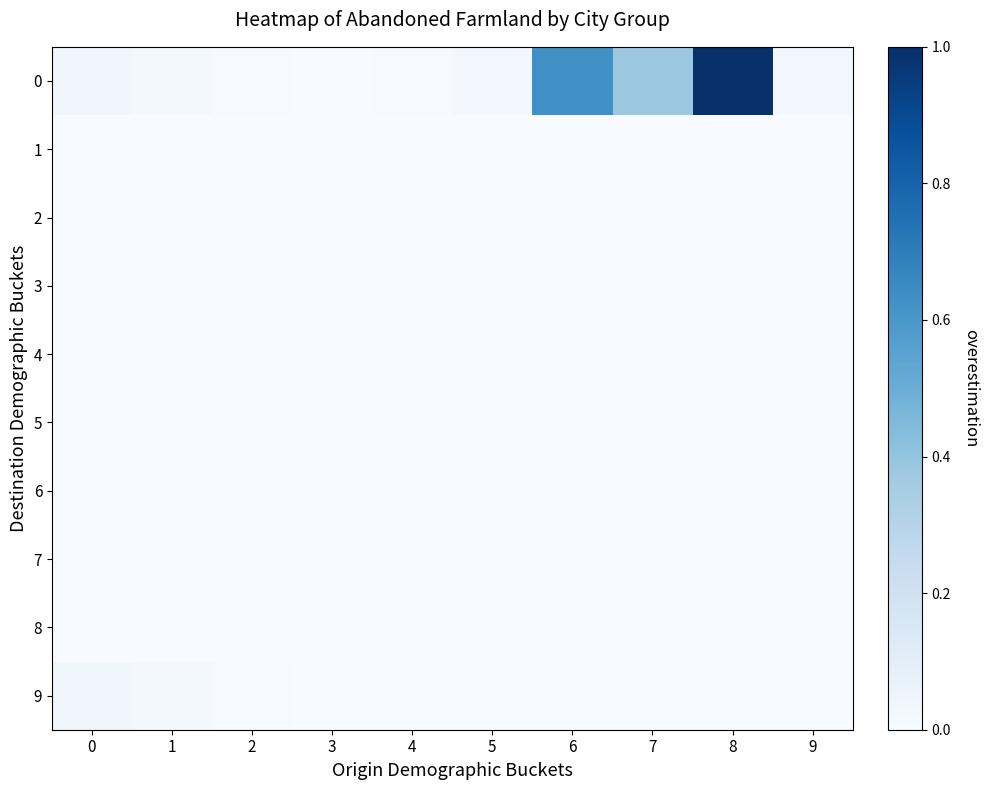

Reading left to right, list all the values displayed in this chart.

0: 0=0.0	1=0.0	2=0.0	3=0.0	4=0.0	5=0.0	6=0.6	7=0.4	8=1.0	9=0.0
1: 0=0.0	1=0.0	2=0.0	3=0.0	4=0.0	5=0.0	6=0.0	7=0.0	8=0.0	9=0.0
2: 0=0.0	1=0.0	2=0.0	3=0.0	4=0.0	5=0.0	6=0.0	7=0.0	8=0.0	9=0.0
3: 0=0.0	1=0.0	2=0.0	3=0.0	4=0.0	5=0.0	6=0.0	7=0.0	8=0.0	9=0.0
4: 0=0.0	1=0.0	2=0.0	3=0.0	4=0.0	5=0.0	6=0.0	7=0.0	8=0.0	9=0.0
5: 0=0.0	1=0.0	2=0.0	3=0.0	4=0.0	5=0.0	6=0.0	7=0.0	8=0.0	9=0.0
6: 0=0.0	1=0.0	2=0.0	3=0.0	4=0.0	5=0.0	6=0.0	7=0.0	8=0.0	9=0.0
7: 0=0.0	1=0.0	2=0.0	3=0.0	4=0.0	5=0.0	6=0.0	7=0.0	8=0.0	9=0.0
8: 0=0.0	1=0.0	2=0.0	3=0.0	4=0.0	5=0.0	6=0.0	7=0.0	8=0.0	9=0.0
9: 0=0.0	1=0.0	2=0.0	3=0.0	4=0.0	5=0.0	6=0.0	7=0.0	8=0.0	9=0.0